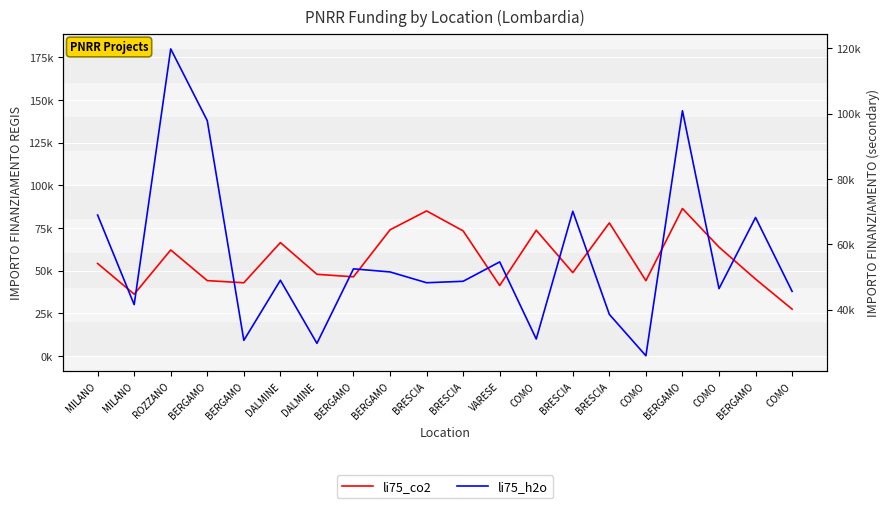

Reading left to right, extract all data points from this chart.

li75_co2: 54144.9	36123.8	62062.4	44080.6	42816.5	66393.6	47794.5	46312.5	73886.6	84977.9	73250.1	41196.6	73636.1	48776.3	77926.5	44036.1	86371.0	63747.5	44978.7	27342.9
li75_h2o: 68925.6	41496.0	119783.4	97812.0	30558.8	48957.9	29640.7	52455.4	51504.7	48200.6	48646.7	54577.6	30978.2	70077.9	38513.5	25842.4	100847.1	46386.6	68180.1	45553.7